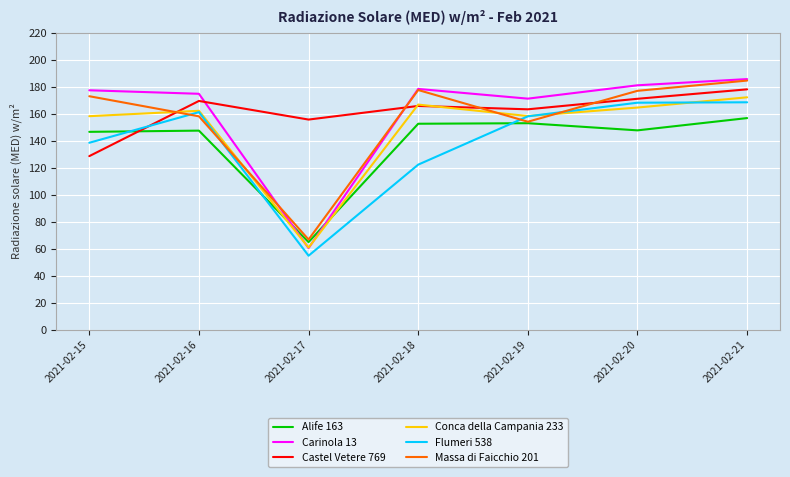

At which category is the sum across all series the highest?

2021-02-21